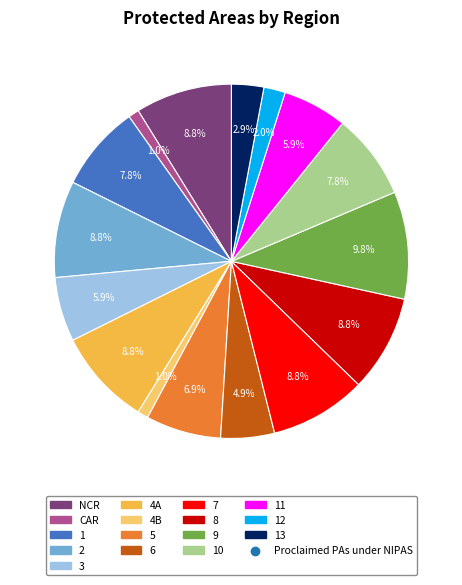

Is there a majority slice in this chart?

No